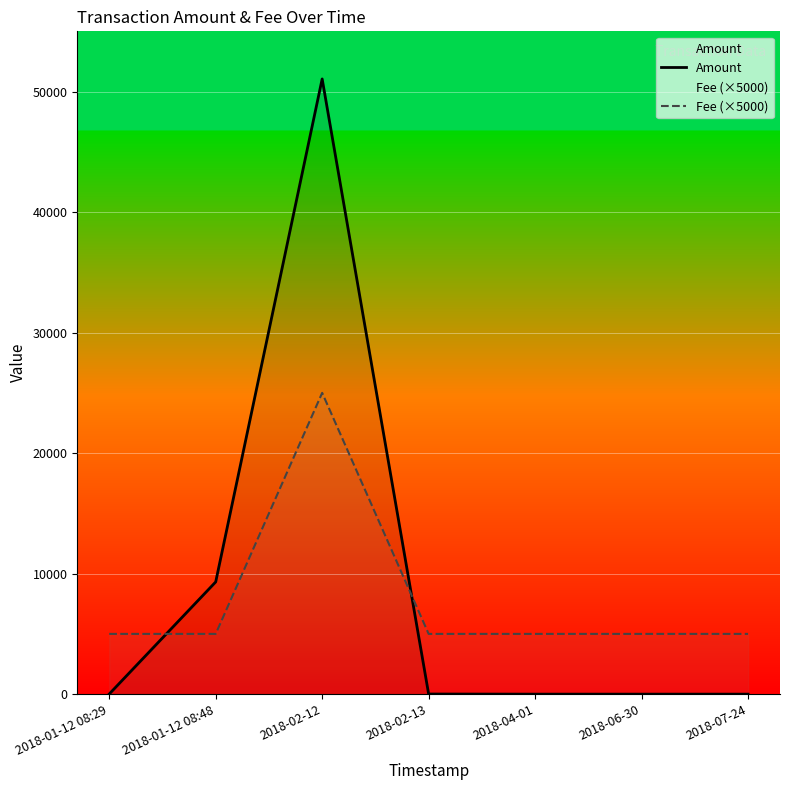

What is the label of the 6th point from the left?

2018-06-30